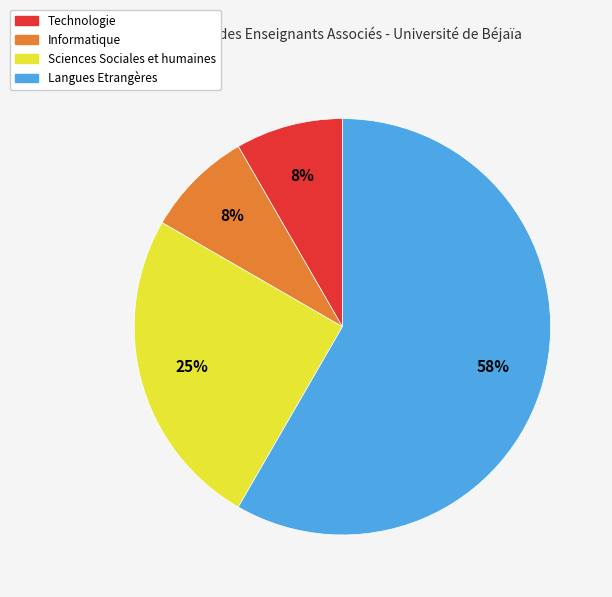

To the nearest percent, what percentage of the pie is Sciences Sociales et humaines?

25%